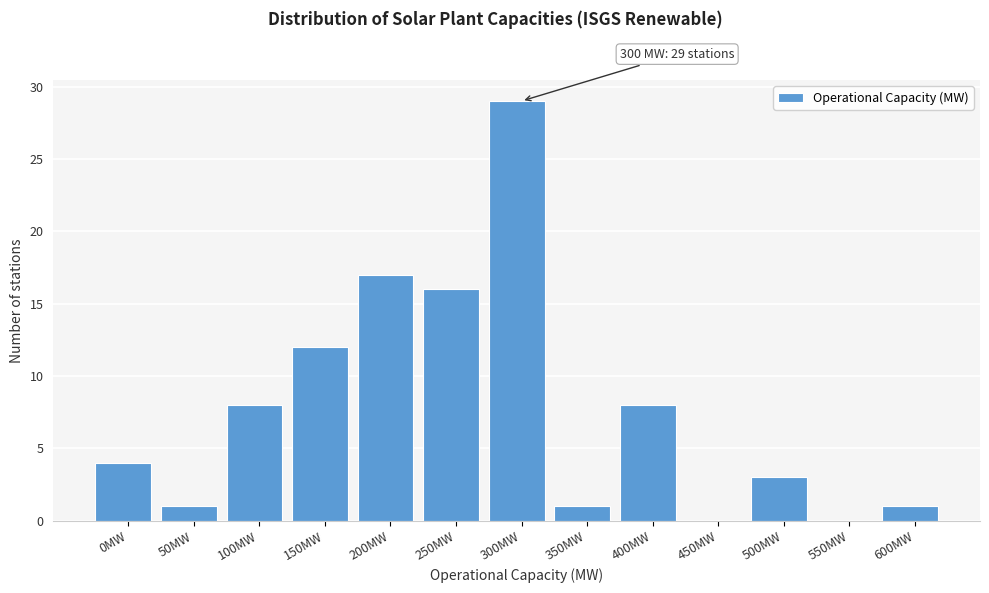

Reading right to left, transcribe all the data shown in this chart.

600MW=1	550MW=0	500MW=3	450MW=0	400MW=8	350MW=1	300MW=29	250MW=16	200MW=17	150MW=12	100MW=8	50MW=1	0MW=4